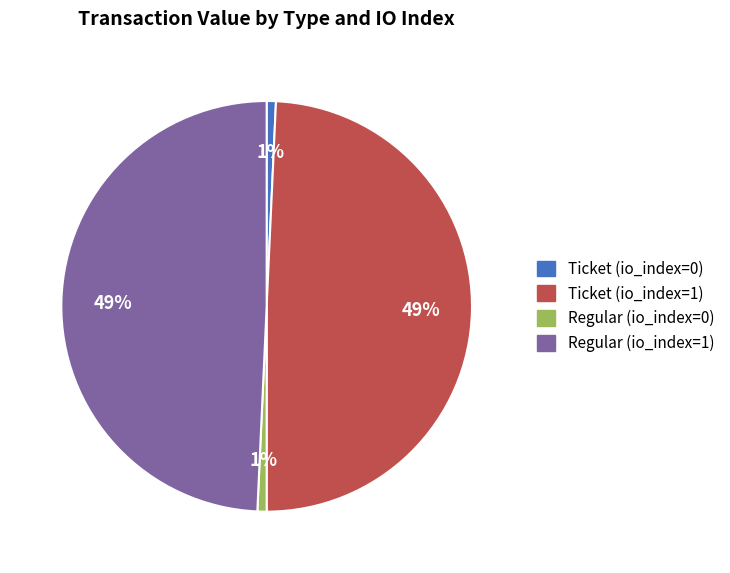

Does any single category account for the majority?

No